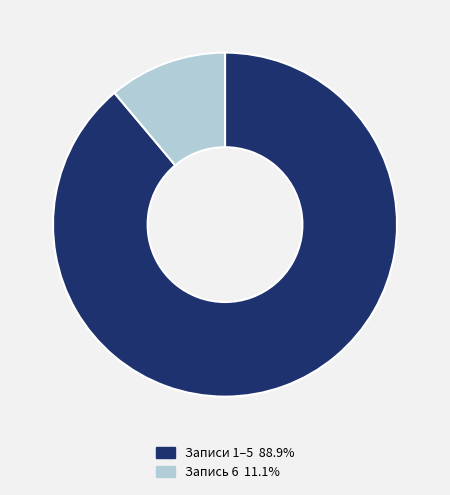

Is there any slice that represents more than half of the pie?

Yes